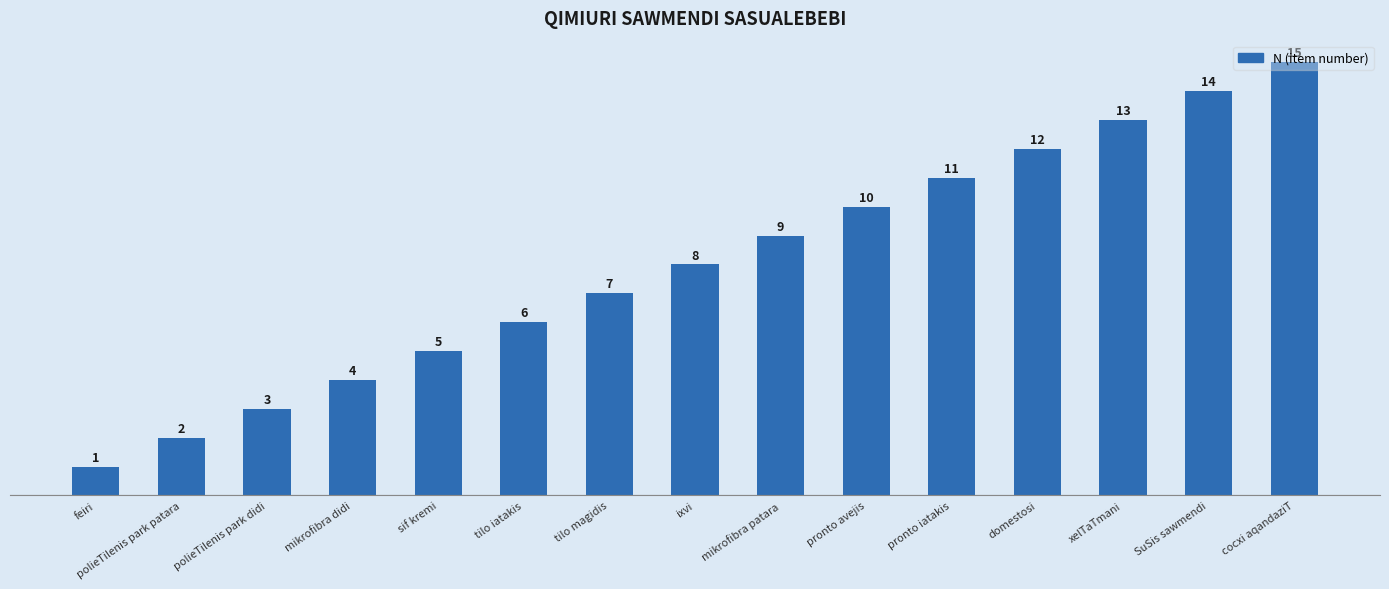

Reading left to right, extract all data points from this chart.

1	2	3	4	5	6	7	8	9	10	11	12	13	14	15